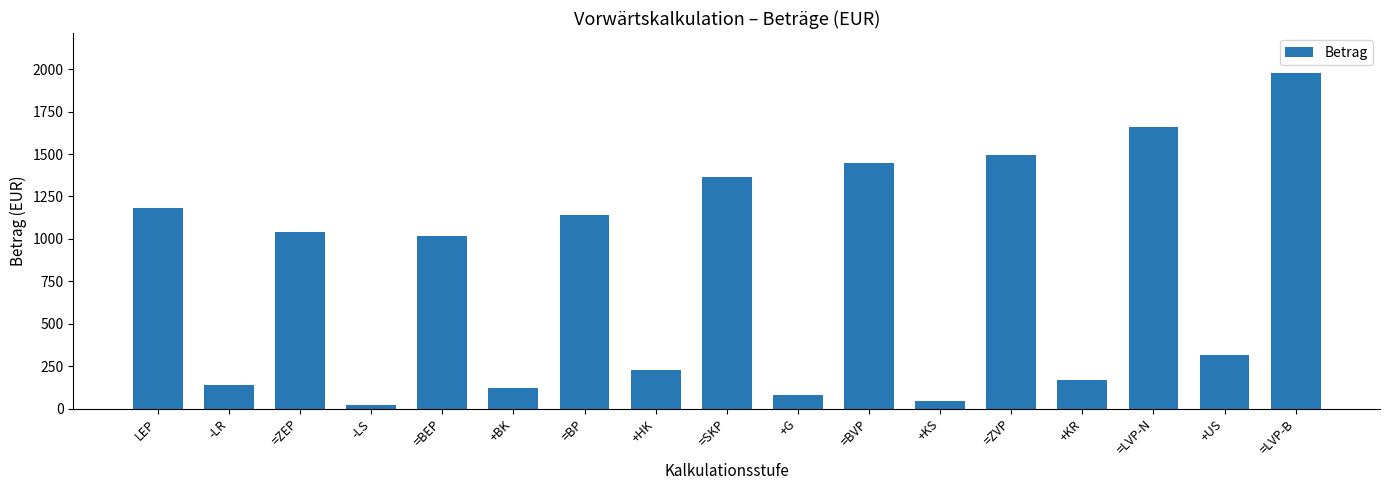

What is the label of the 3rd bar from the left?

=ZEP